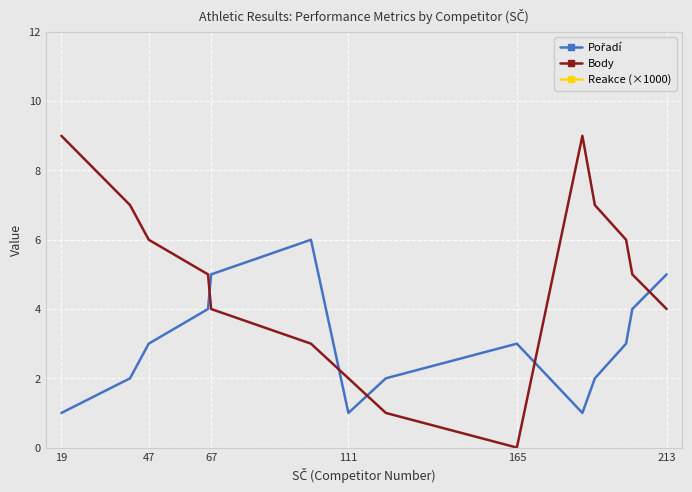

How many interior local peaks does the Body series have?

1